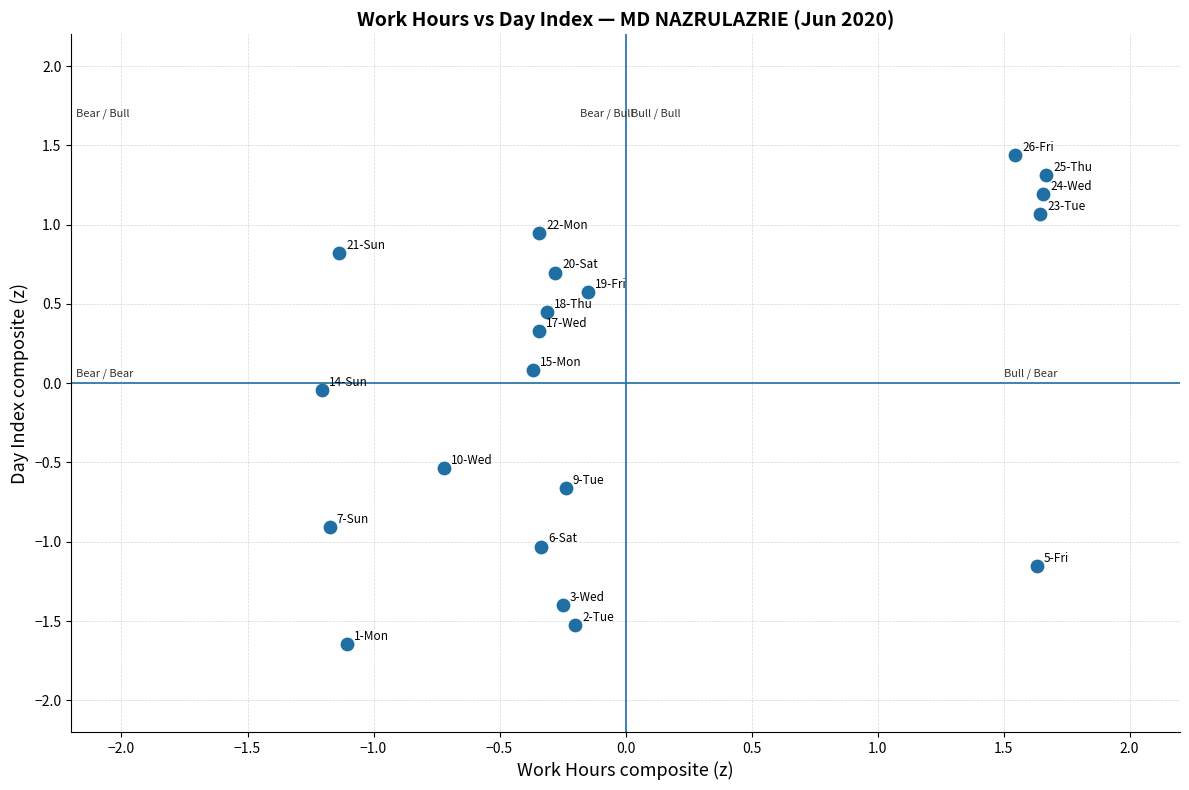

What is the range of Y values (max minus min)?

3.1